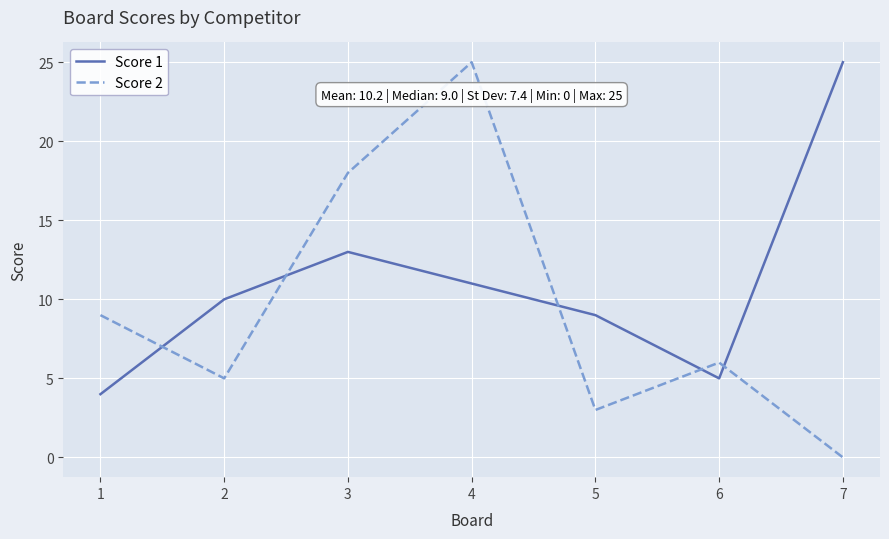

Which series has the largest total across all categories?

Score 1